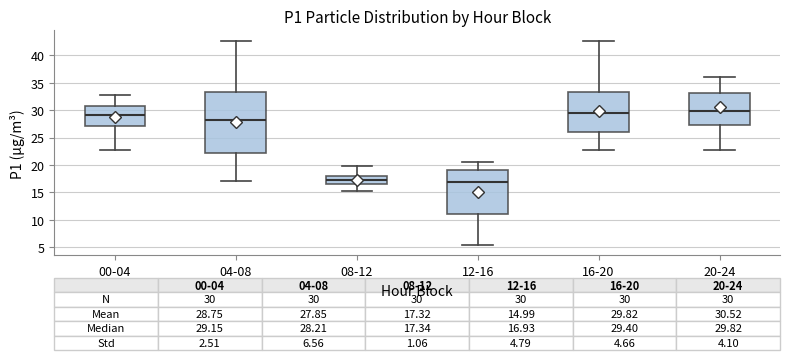

Comparing the boxes themselves (not the whiskers), which one is the tallest?

04-08